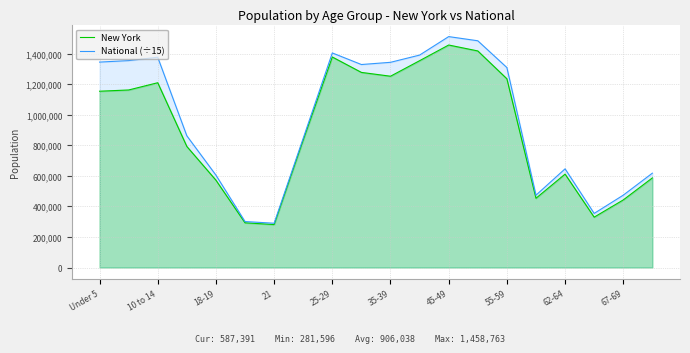

Which category has the highest value in the New York series?

45-49